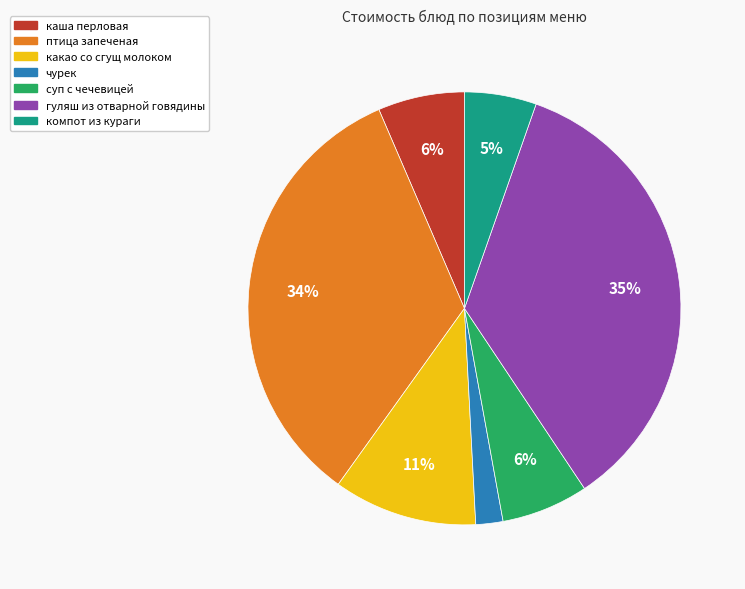

To the nearest percent, what is the difference between the largest and smallest slice percentages?

33%